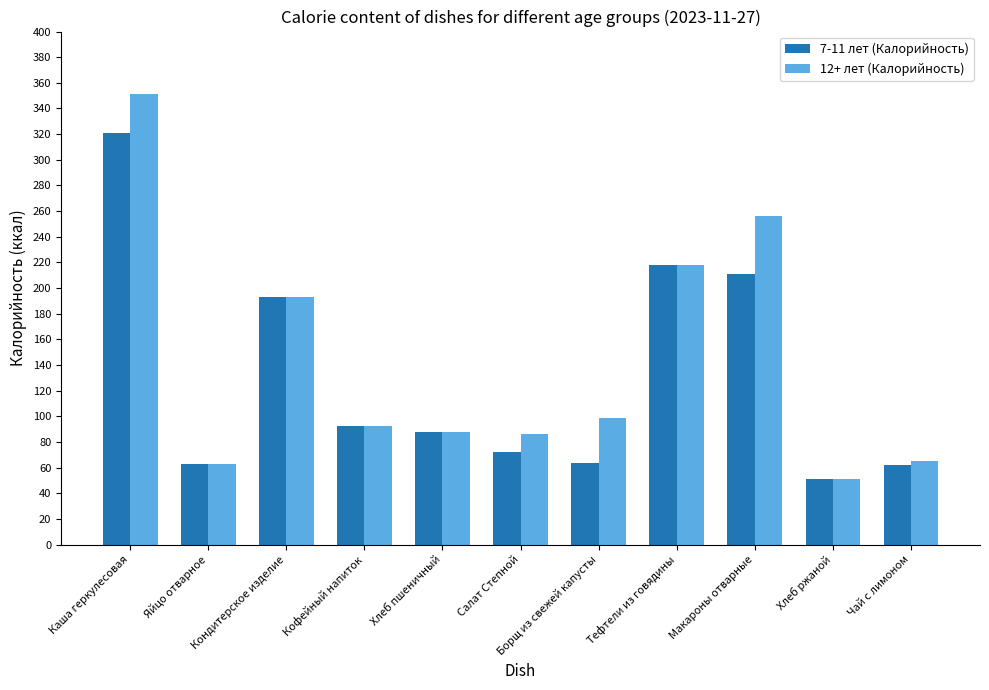

What is the maximum value for 7-11 лет (Калорийность)?

321.1